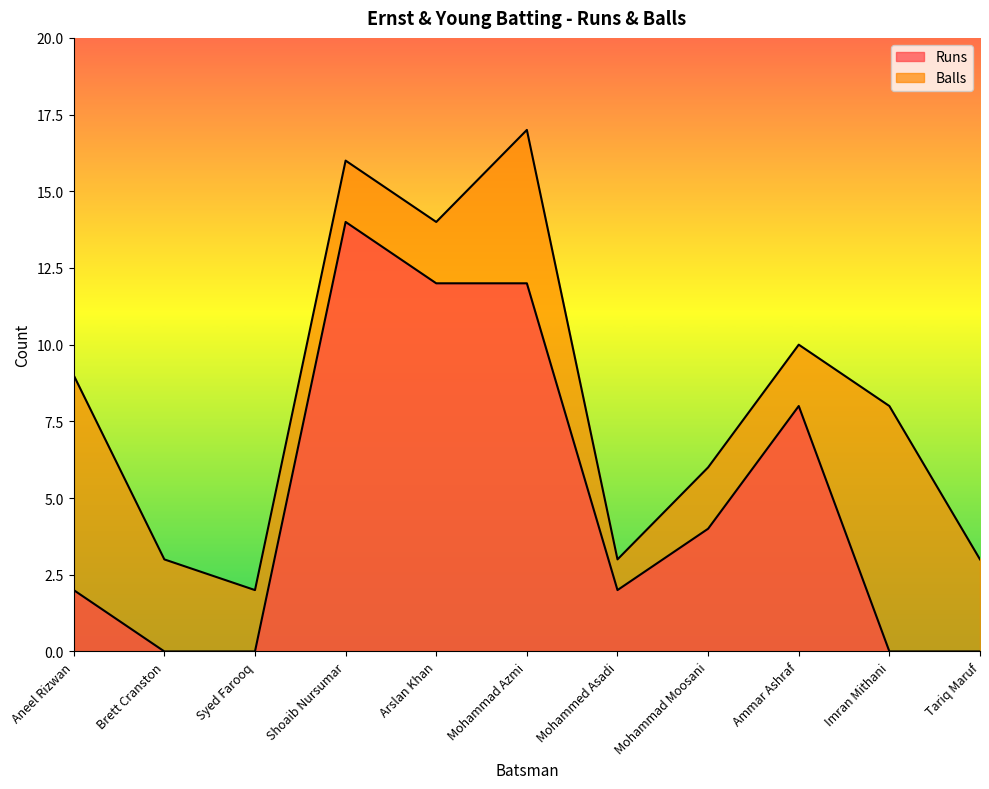

Count the number of data series in this chart.

2